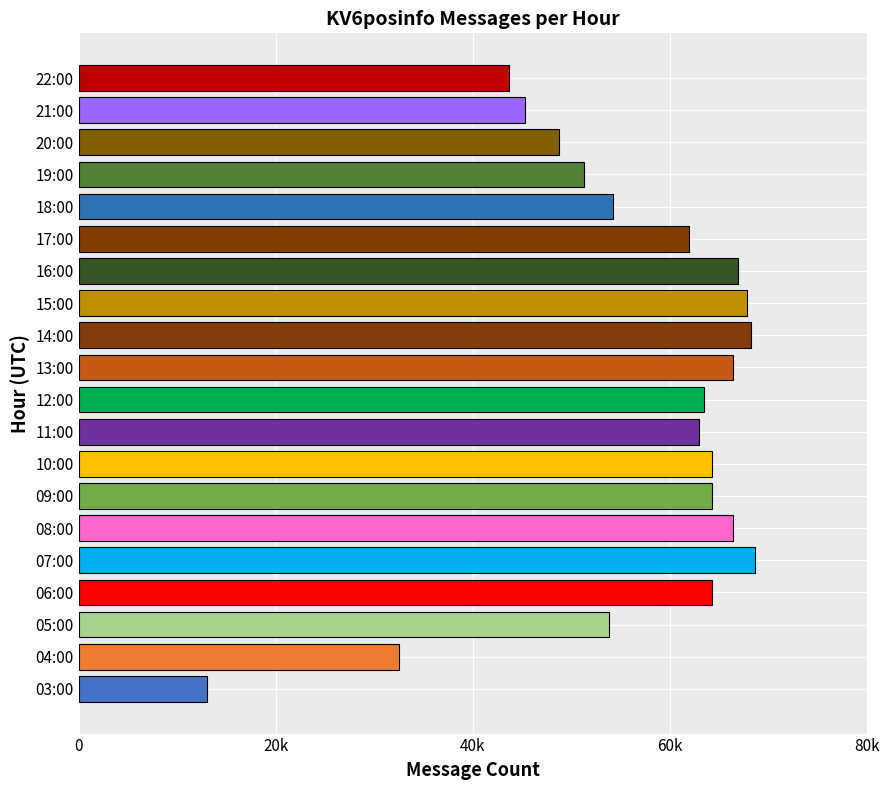

What is the average value?

56386